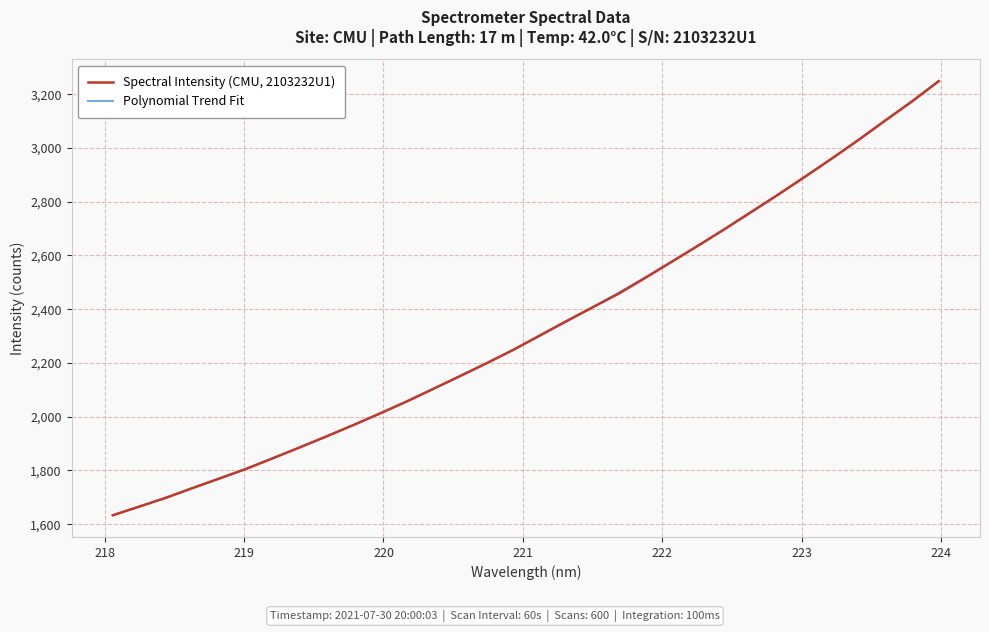

What is the greatest value displayed?

3248.7